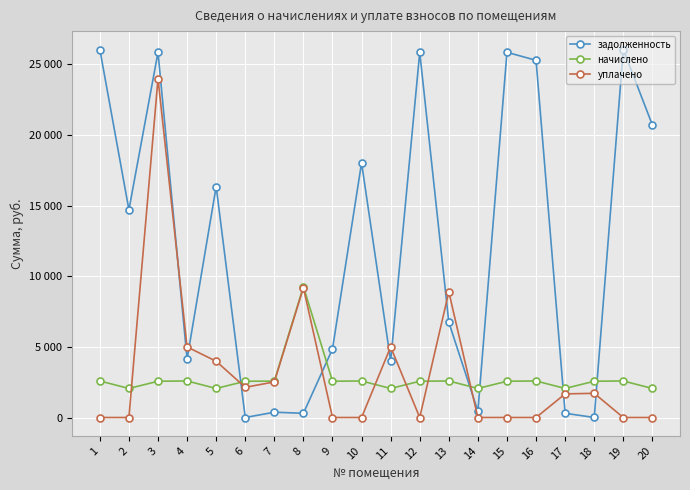

True or false: уплачено has a value of -8154.1 at 12.

False